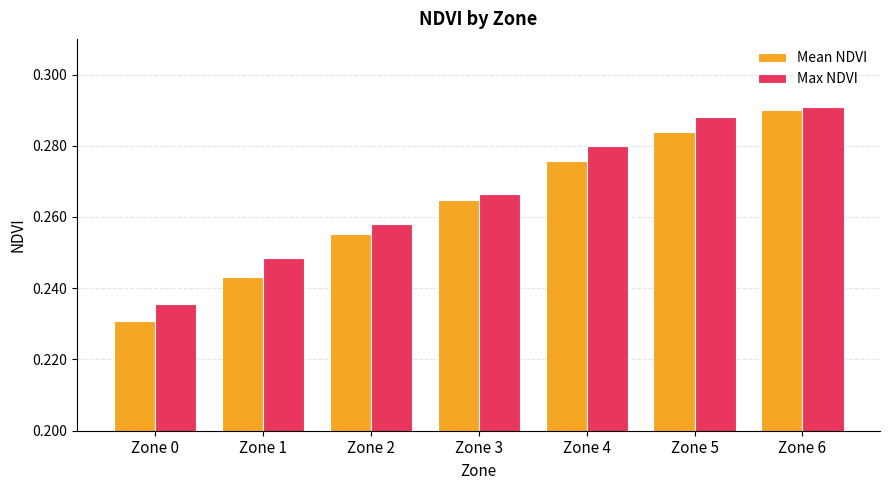

At which label does Max NDVI reach its peak?

Zone 6